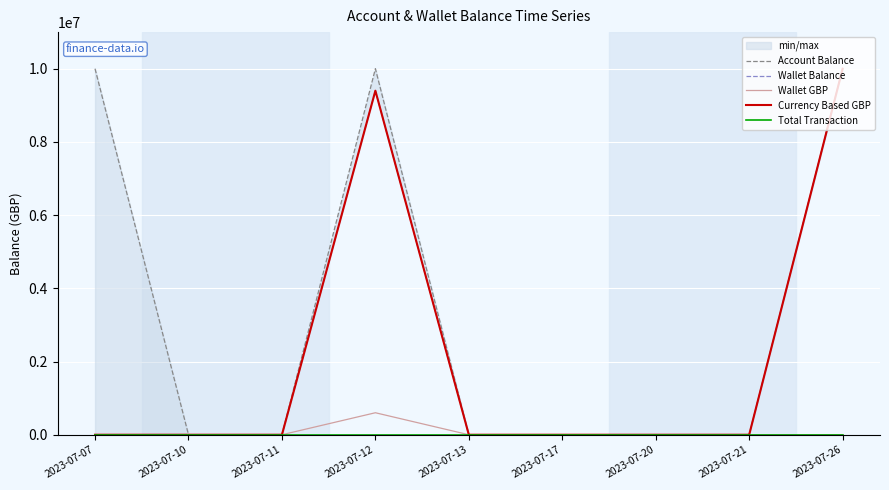

Between 2023-07-21 and 2023-07-26, which series saw the biggest shift?

Account Balance